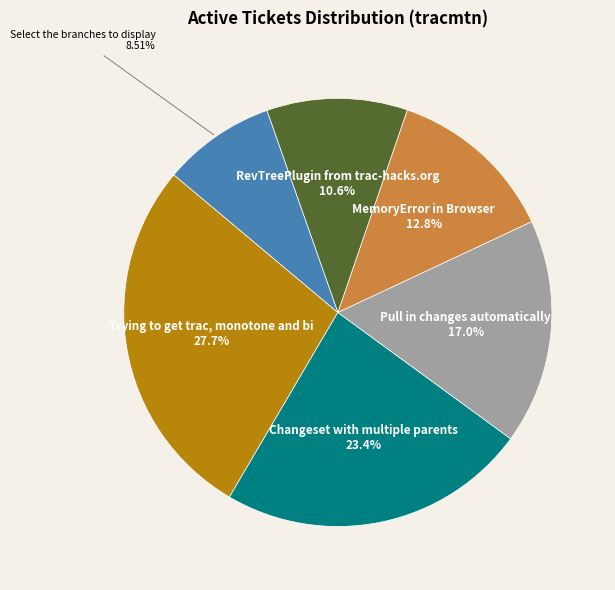

Does any single category account for the majority?

No